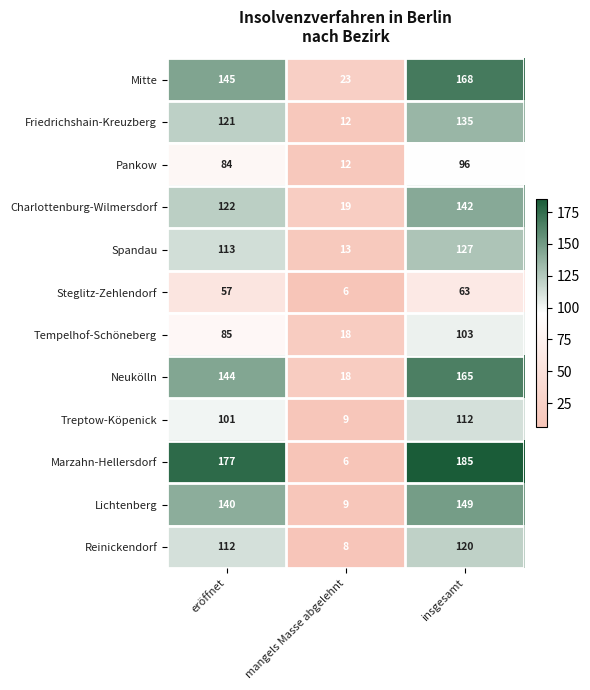

What is the difference between the highest and lowest values at mangels Masse abgelehnt?

17